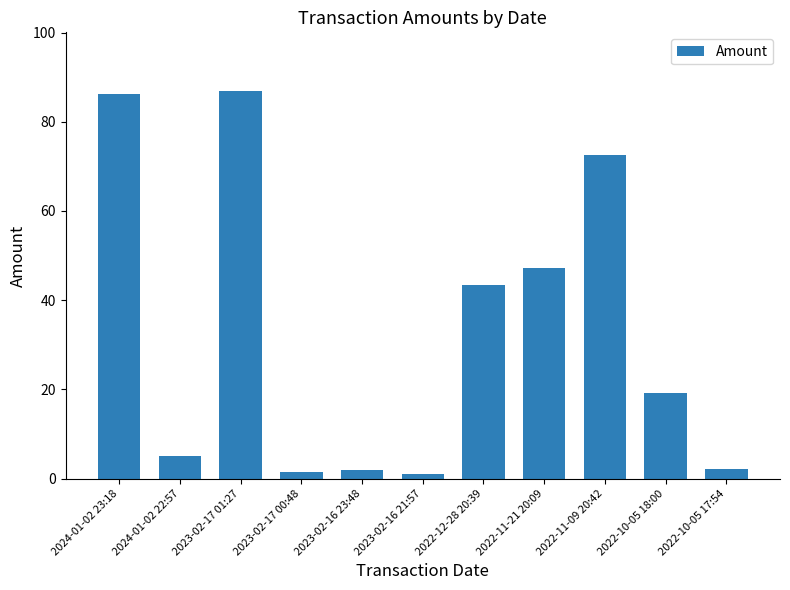

What is the value of the 9th bar from the left?

72.5